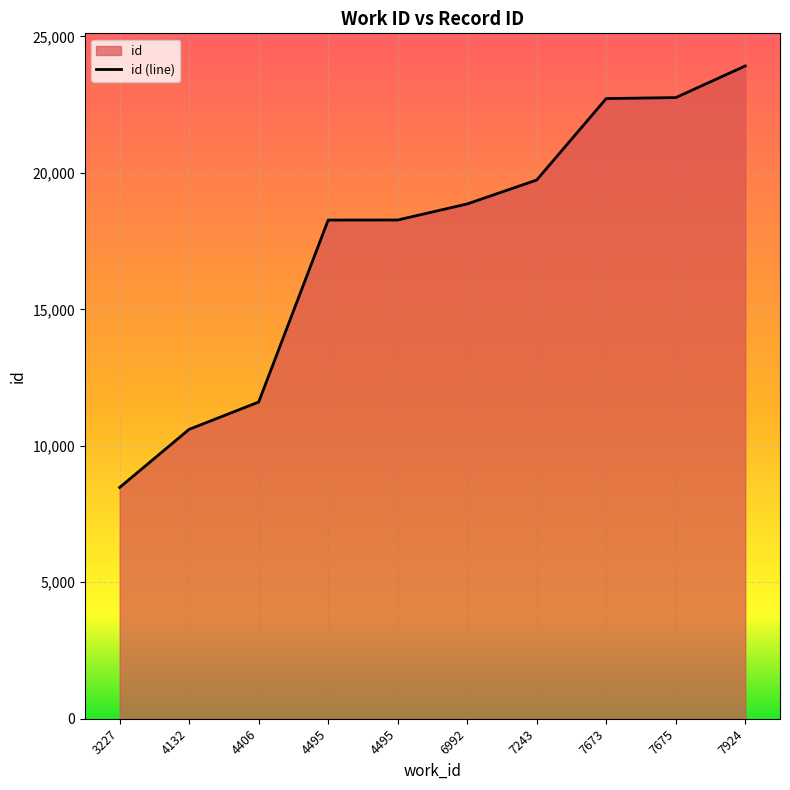

How many lines are shown in the chart?

1